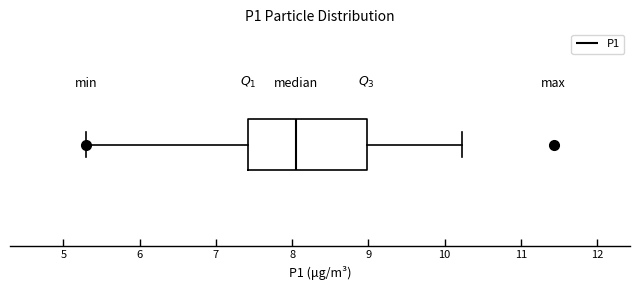

Read this box plot against the x-axis: the position of the median line, the range covered by the box, and the ends of both whiskers. The values are not printed on the chart, so give them approximately, as read against the axis.

median 8.1, box 7.4 to 9.0, whiskers 5.3 to 10.2